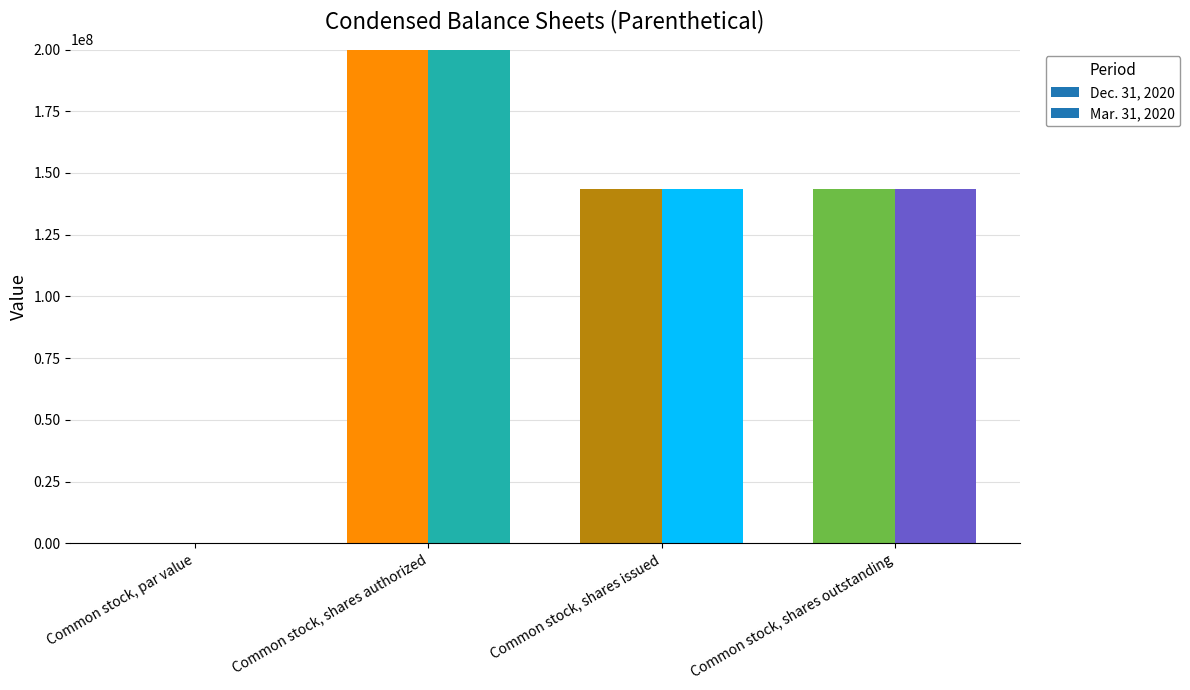

Which has a higher value, Common stock, shares outstanding or Common stock, shares authorized?

Common stock, shares outstanding